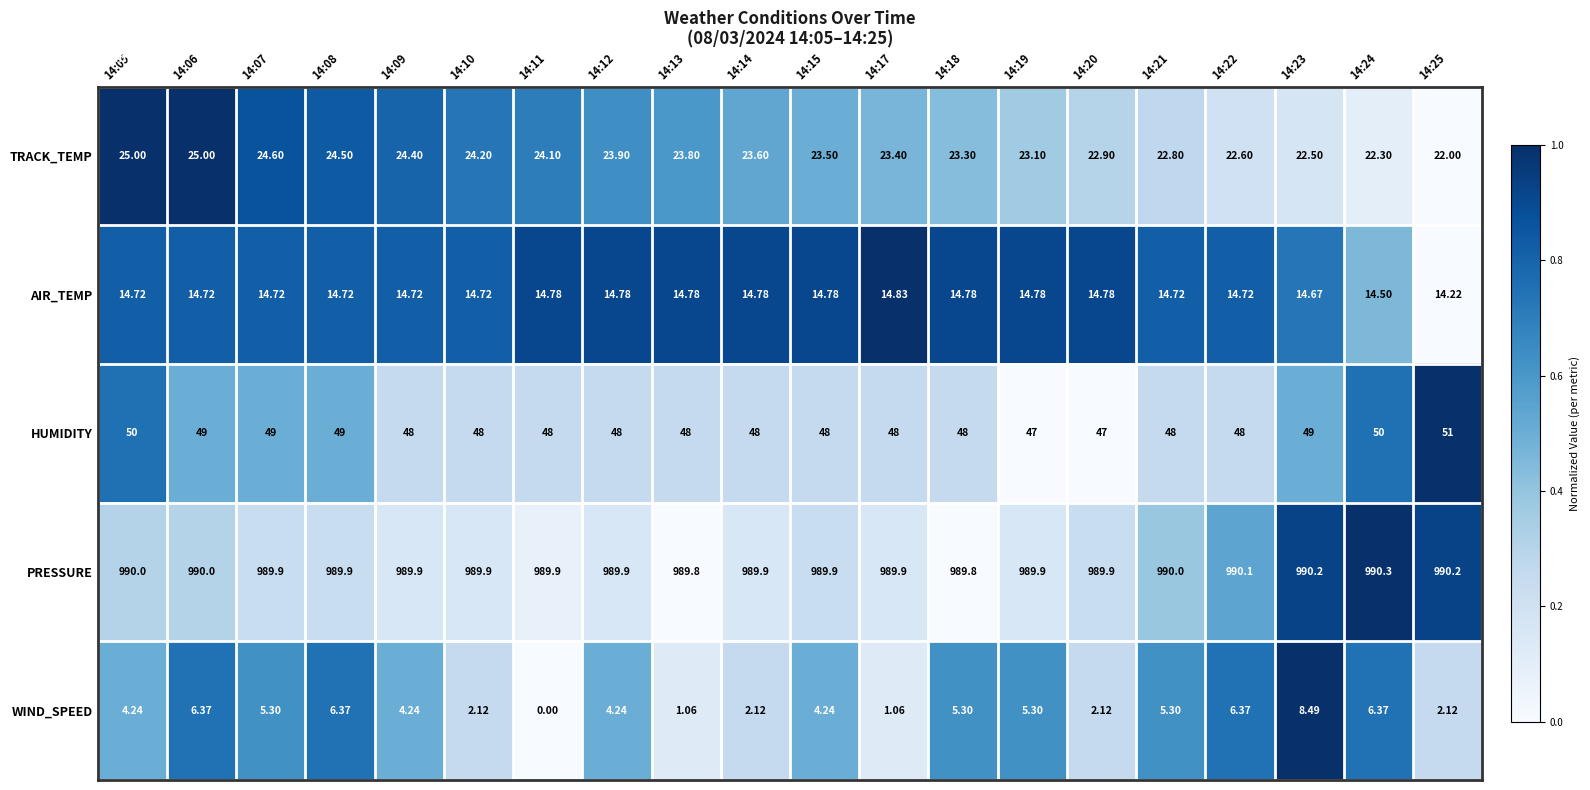

What is the greatest value displayed?

990.3